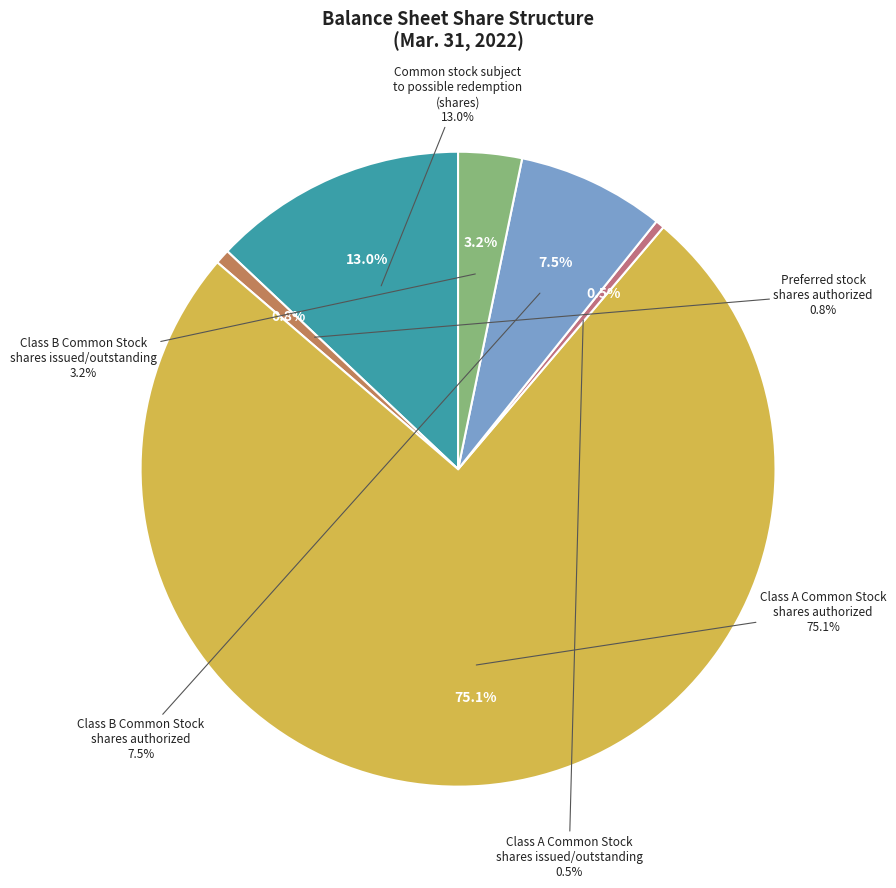

What is the largest slice in the pie chart?

Class A Common Stock
shares authorized